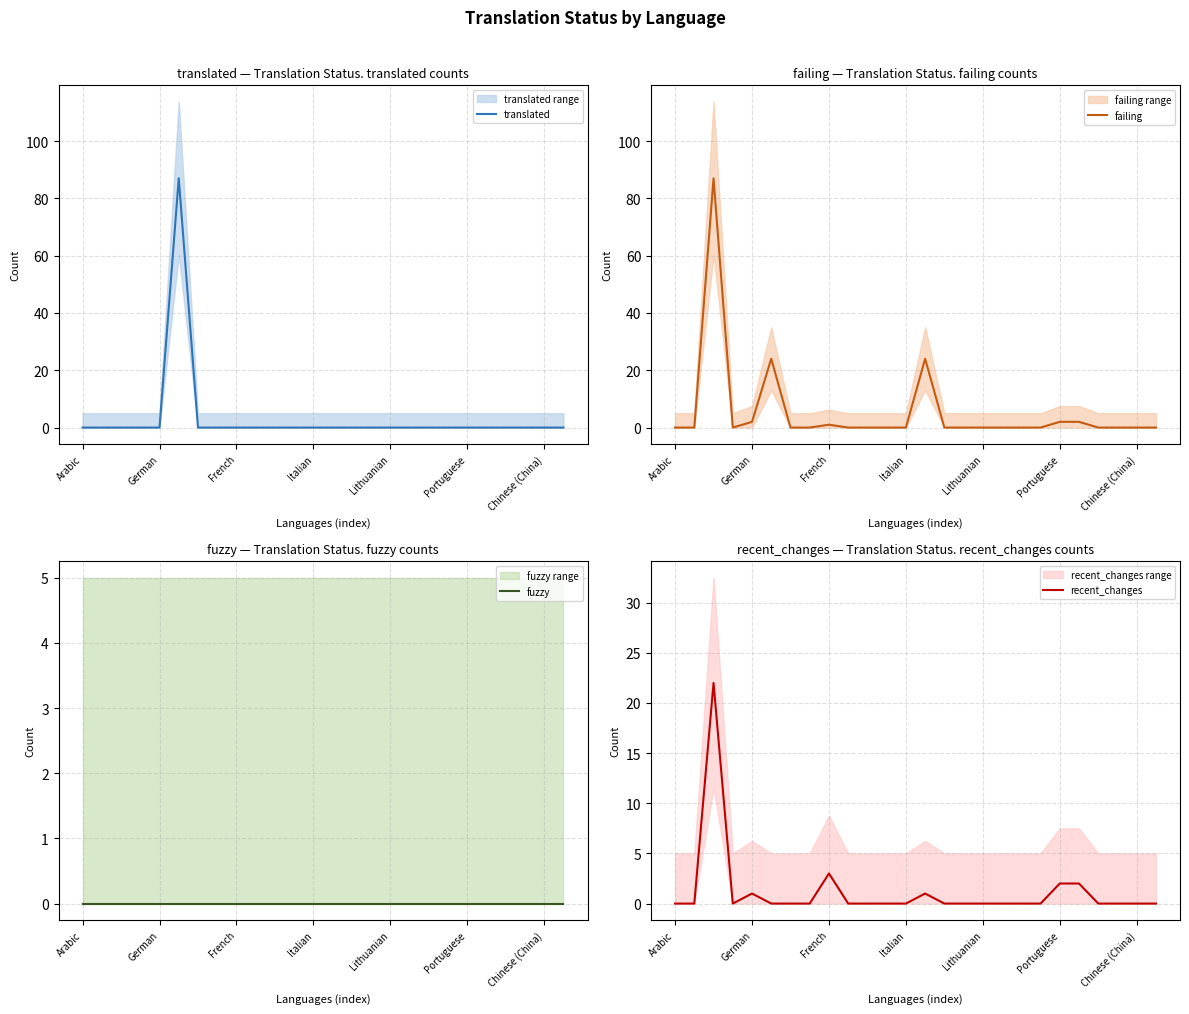

In translated, how many points are higher than both neighbors (excluding endpoints)?

1